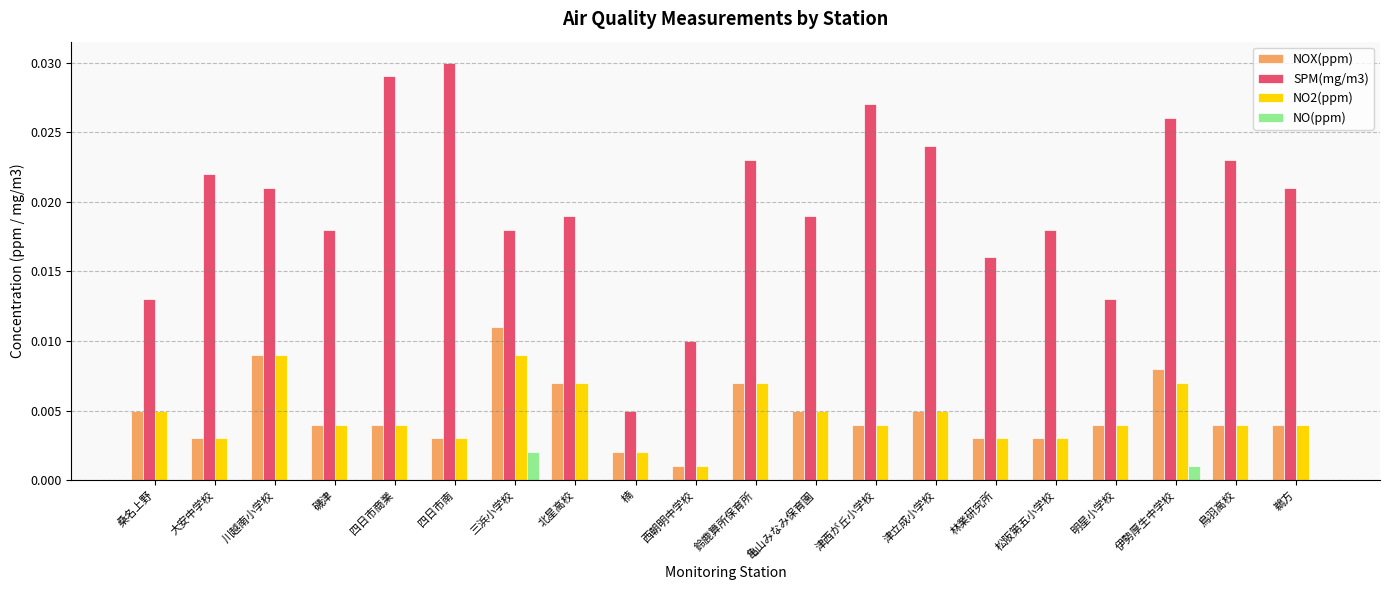

What is the sum of all SPM(mg/m3) values?

0.4